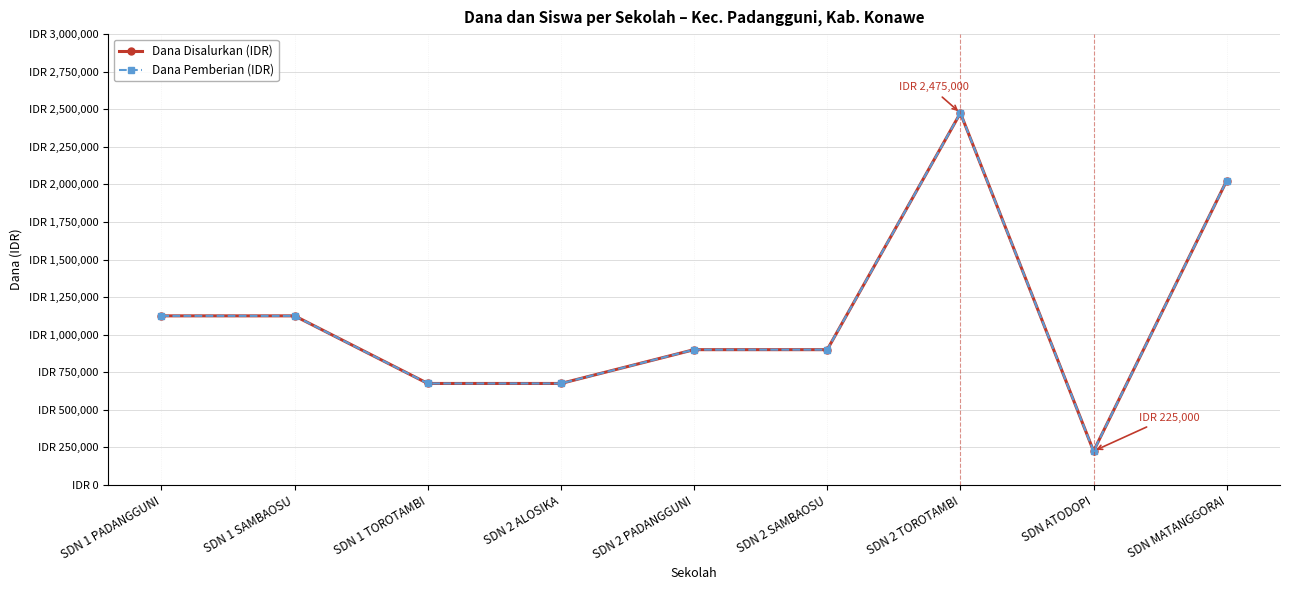

True or false: Dana Disalurkan (IDR) has a value of 329075 at SDN ATODOPI.

False